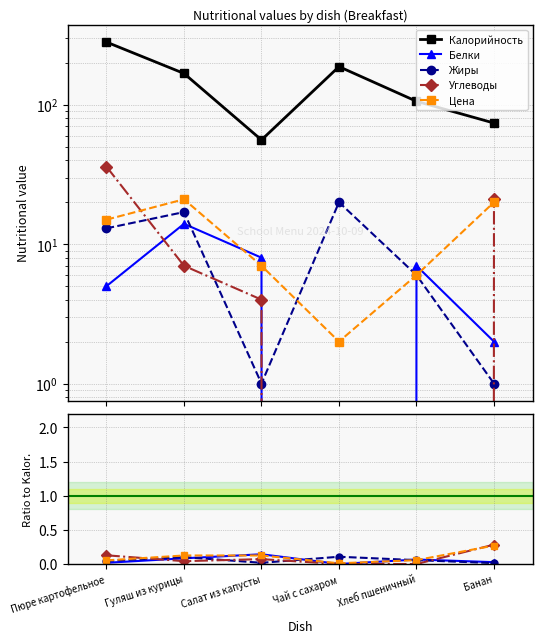

Reading left to right, extract all data points from this chart.

Калорийность: Пюре картофельное=282	Гуляш из курицы=168	Салат из капусты=56	Чай с сахаром=188	Хлеб пшеничный=106	Банан=74
Белки: Пюре картофельное=5	Гуляш из курицы=14	Салат из капусты=8	Чай с сахаром=0	Хлеб пшеничный=7	Банан=2
Жиры: Пюре картофельное=13	Гуляш из курицы=17	Салат из капусты=1	Чай с сахаром=20	Хлеб пшеничный=6	Банан=1
Углеводы: Пюре картофельное=36	Гуляш из курицы=7	Салат из капусты=4	Чай с сахаром=0	Хлеб пшеничный=0	Банан=21
Цена: Пюре картофельное=15	Гуляш из курицы=21	Салат из капусты=7	Чай с сахаром=2	Хлеб пшеничный=6	Банан=20